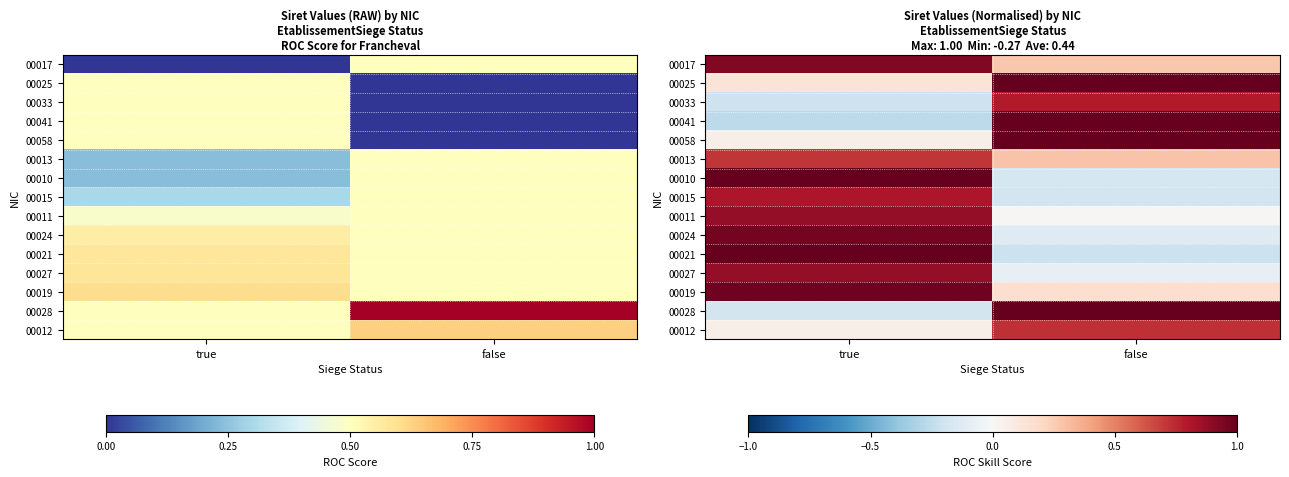

Which label corresponds to the smallest value in the chart?

true